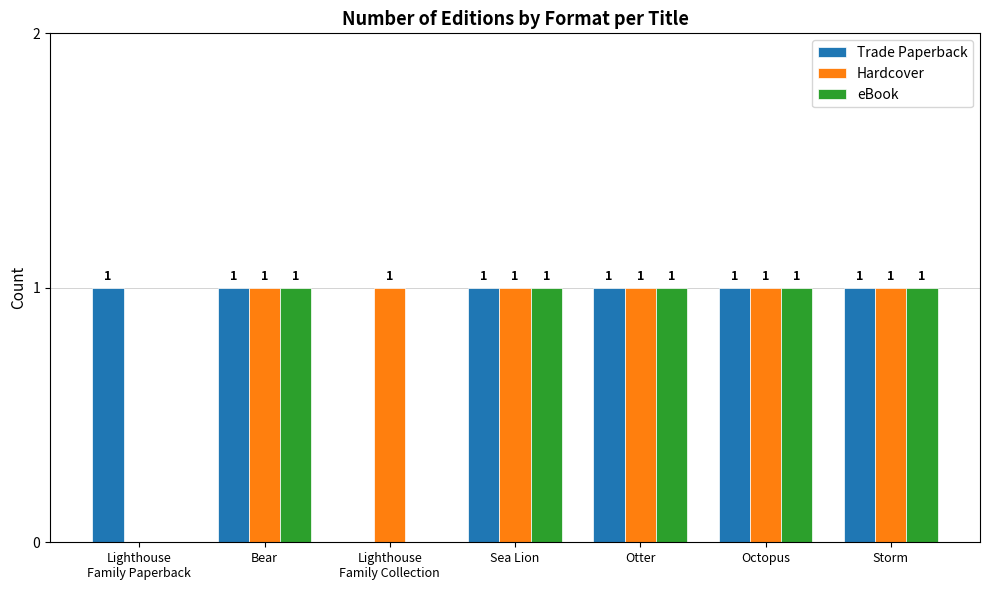

What is the total value across all series at Storm?

3